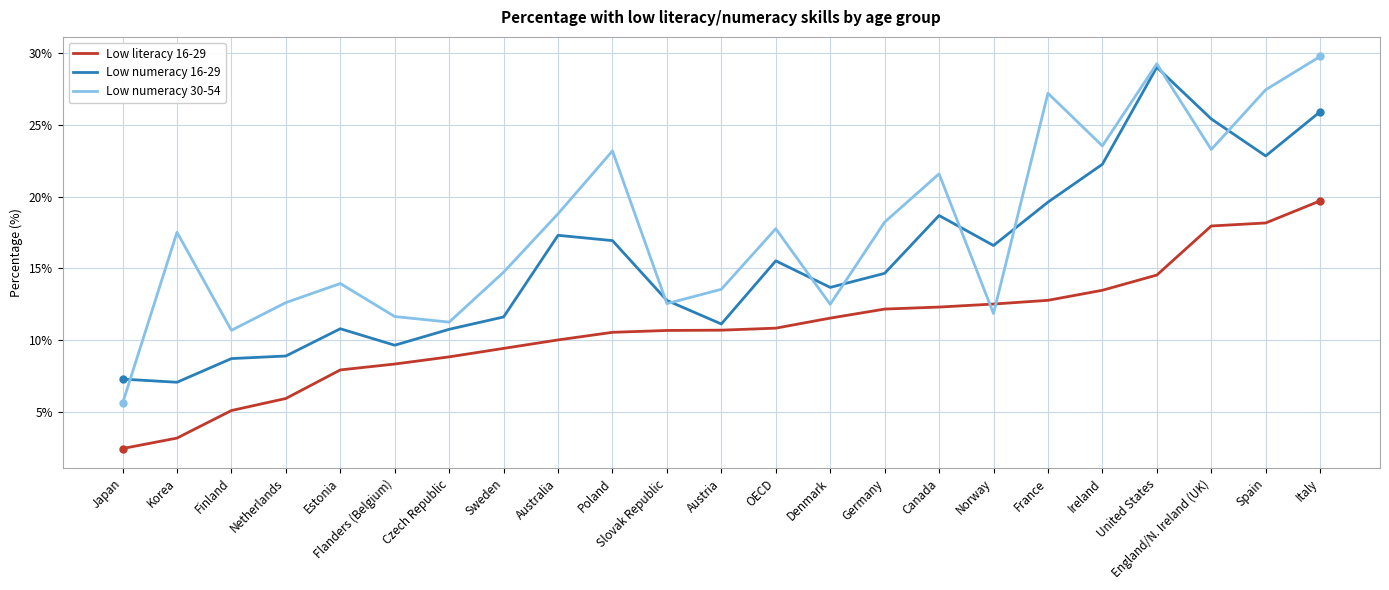

Which series changed the most between Netherlands and Flanders (Belgium)?

Low literacy 16-29